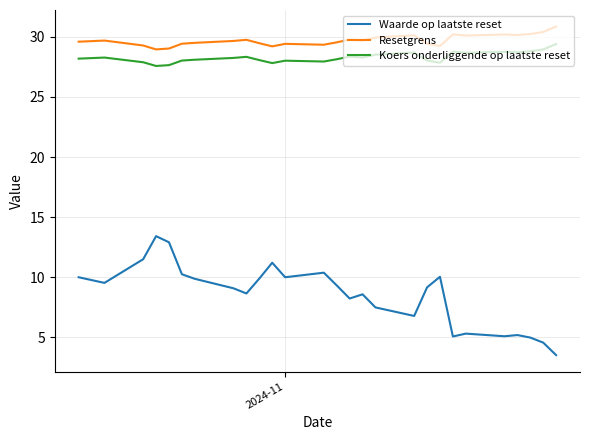

Rank the series by their maximum value, from highest to lowest.

Resetgrens, Koers onderliggende op laatste reset, Waarde op laatste reset